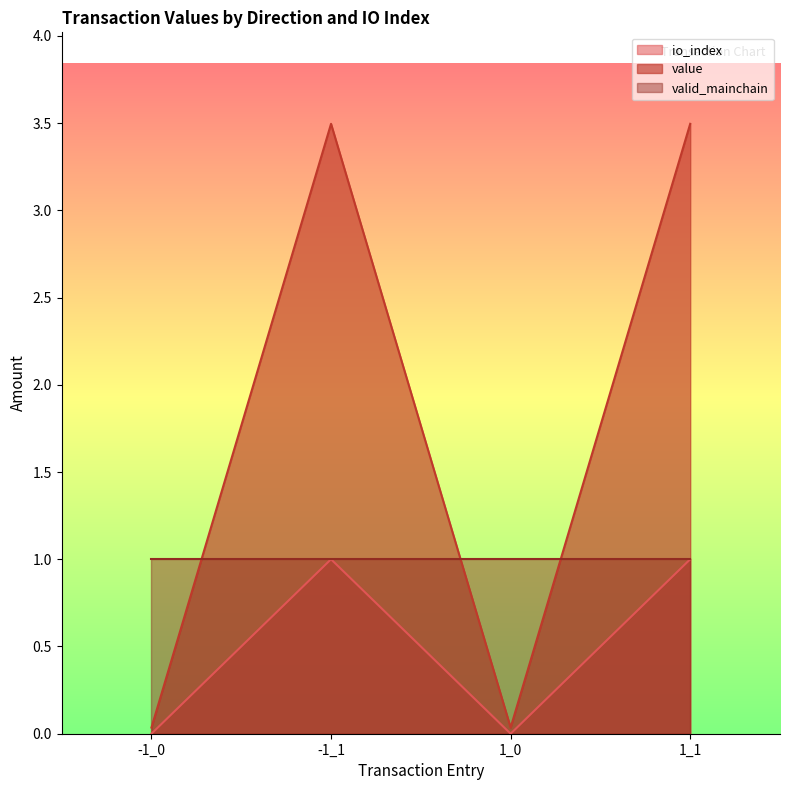

The io_index series shows 2.1 at 1_1. True or false?

False